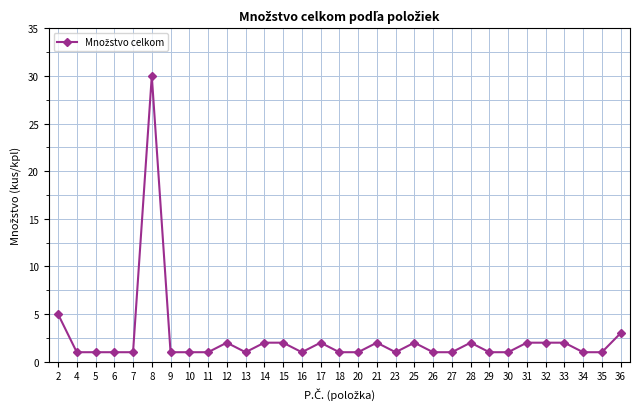

What is the sum of all values?

76